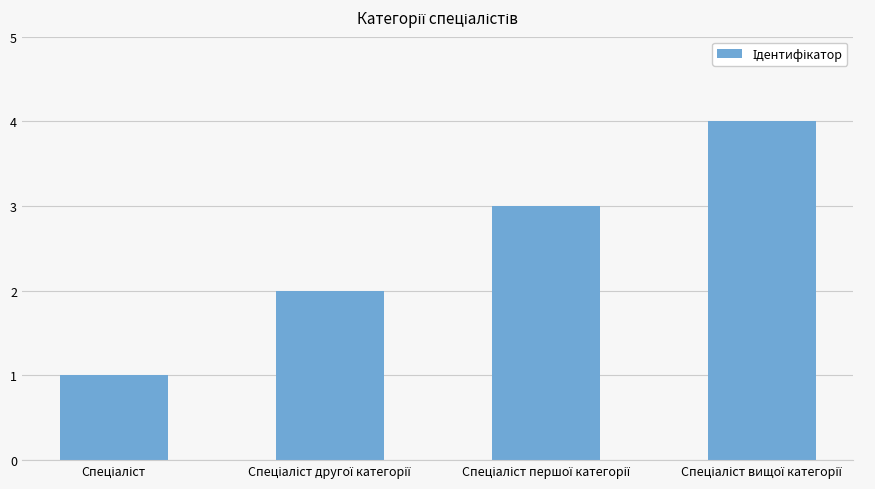

What is the difference between the maximum and minimum values?

3